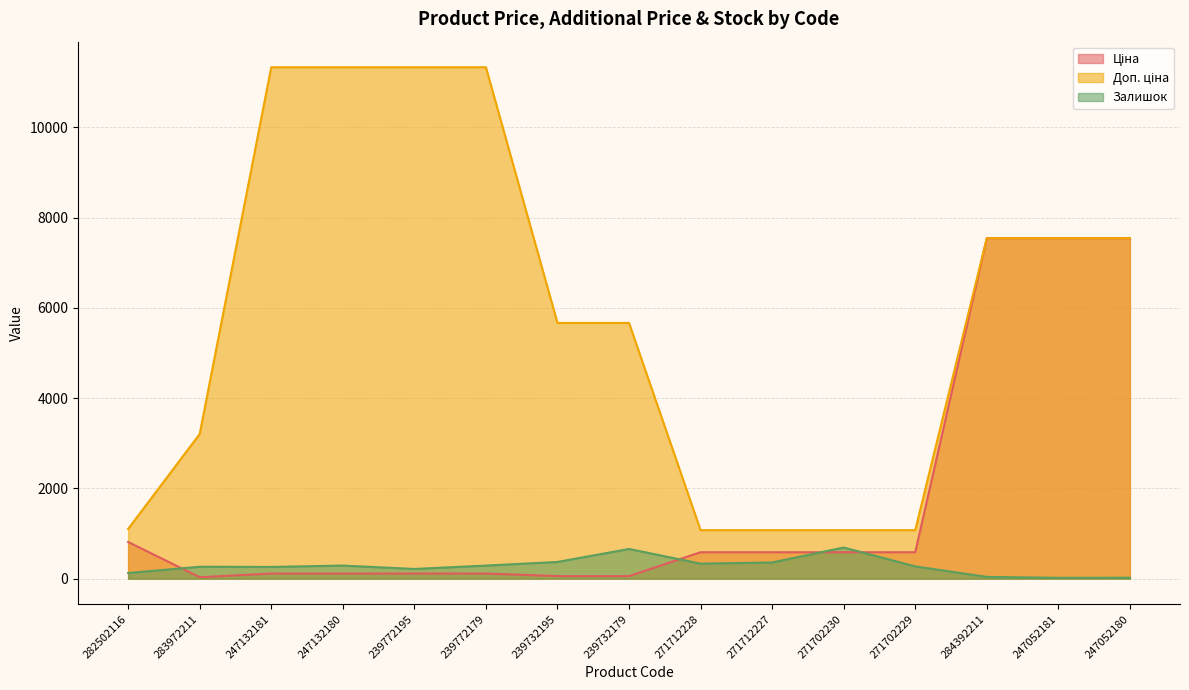

Which series has the largest total across all categories?

Доп. ціна